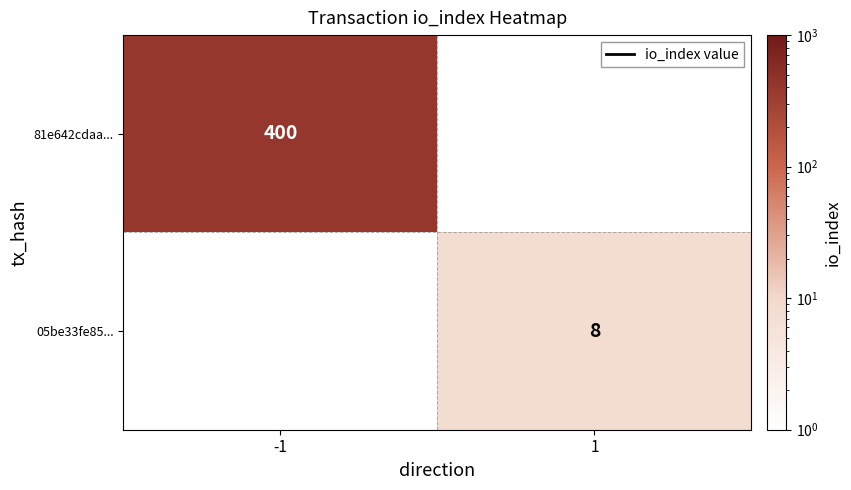

True or false: 81e642cdaa... has a value of 400 at -1.

True